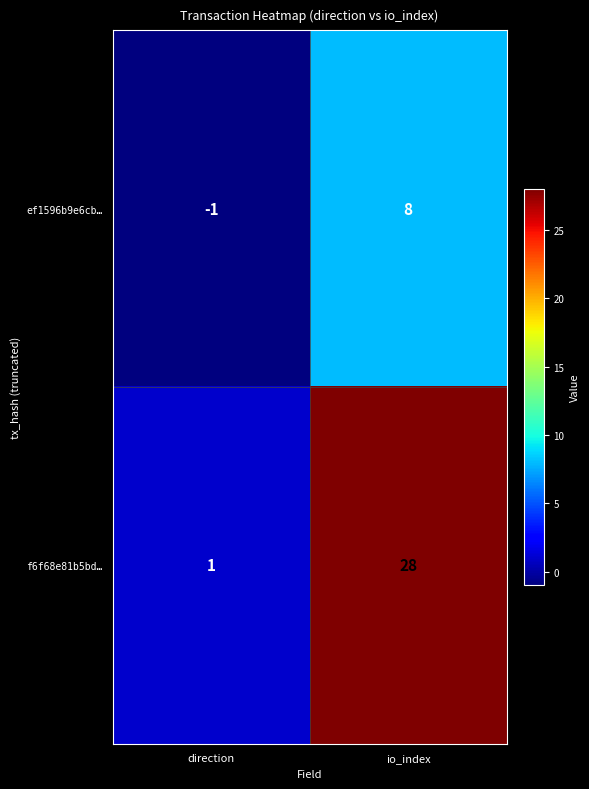

Where is f6f68e81b5bd… nearest to the value 14?

direction